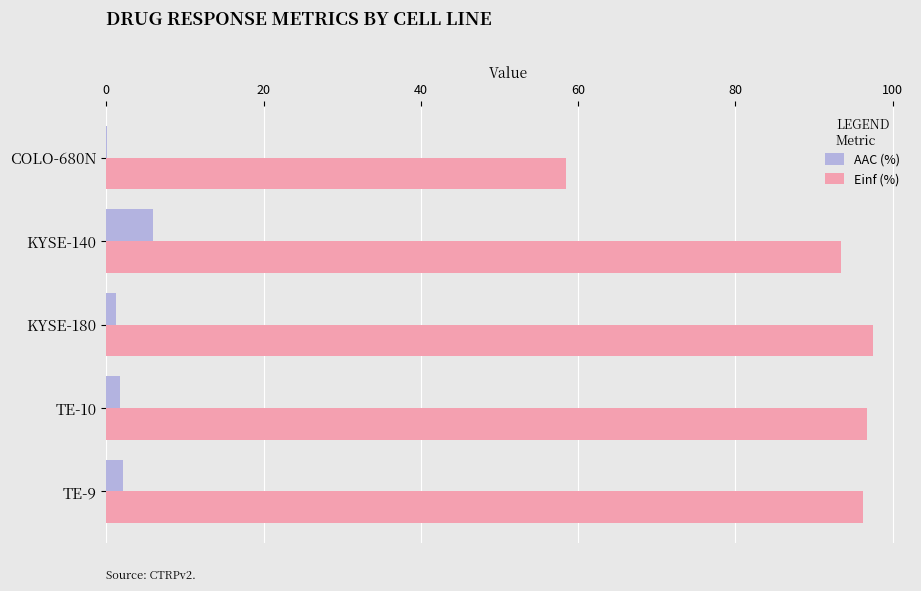

The Einf (%) series shows 47.1 at KYSE-140. True or false?

False